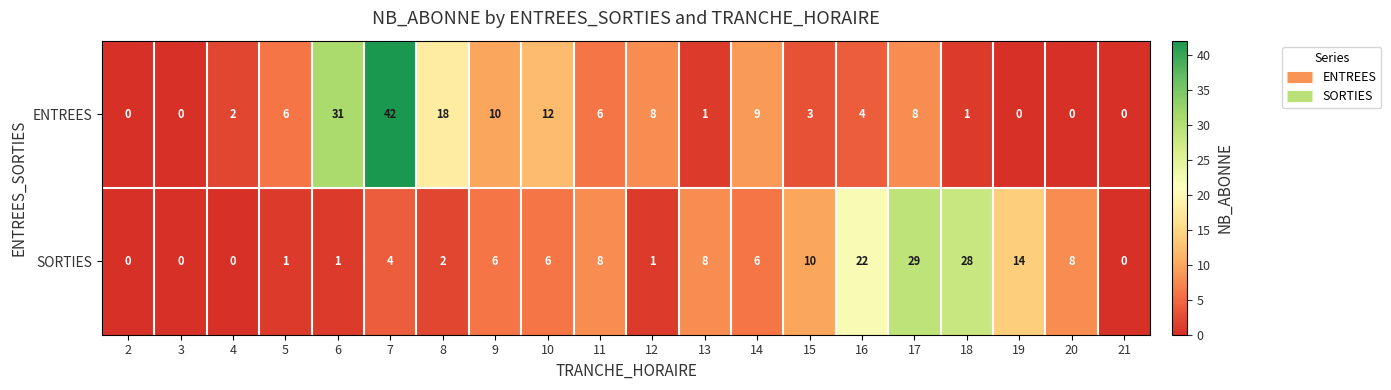

List the series in order of their overall mean, lowest first.

SORTIES, ENTREES